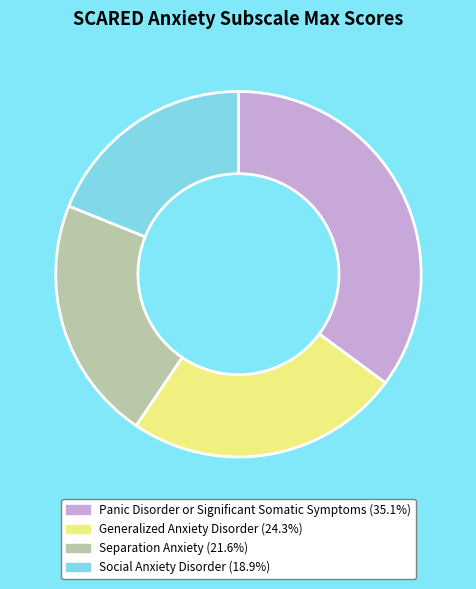

Which has a higher value, Social Anxiety Disorder or Panic Disorder or Significant Somatic Symptoms?

Panic Disorder or Significant Somatic Symptoms